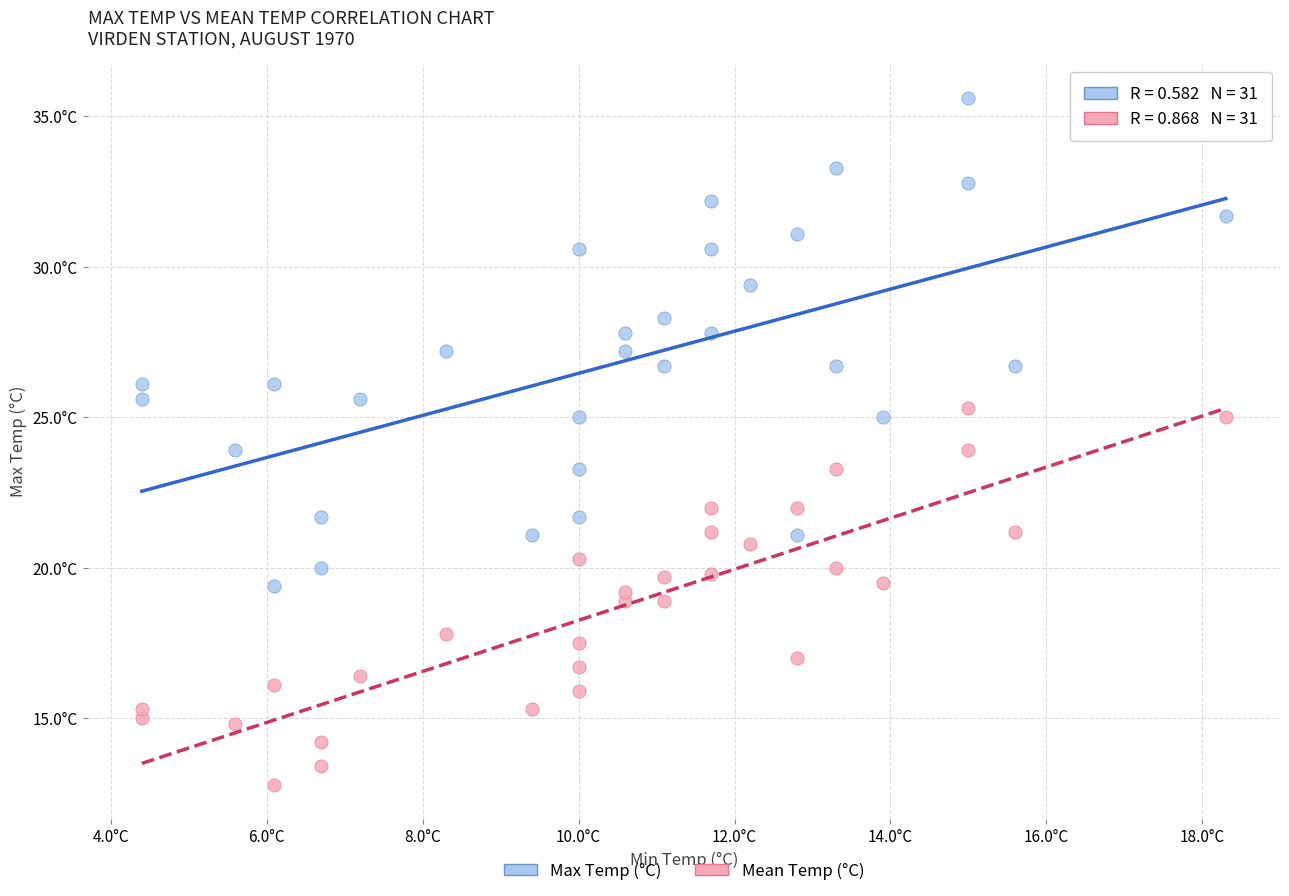

Which series has the widest spread of Y values?

Max Temp (°C)